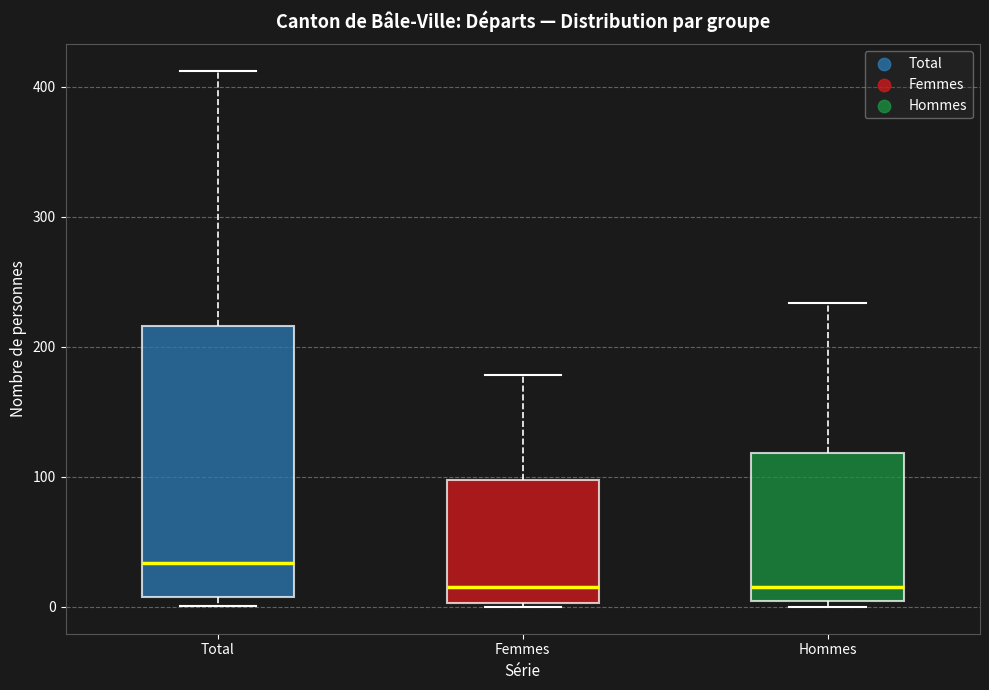

Where is the lower edge of the box for Hommes on the y-axis? The values are not printed on the chart, so give them approximately, as read against the axis.

0